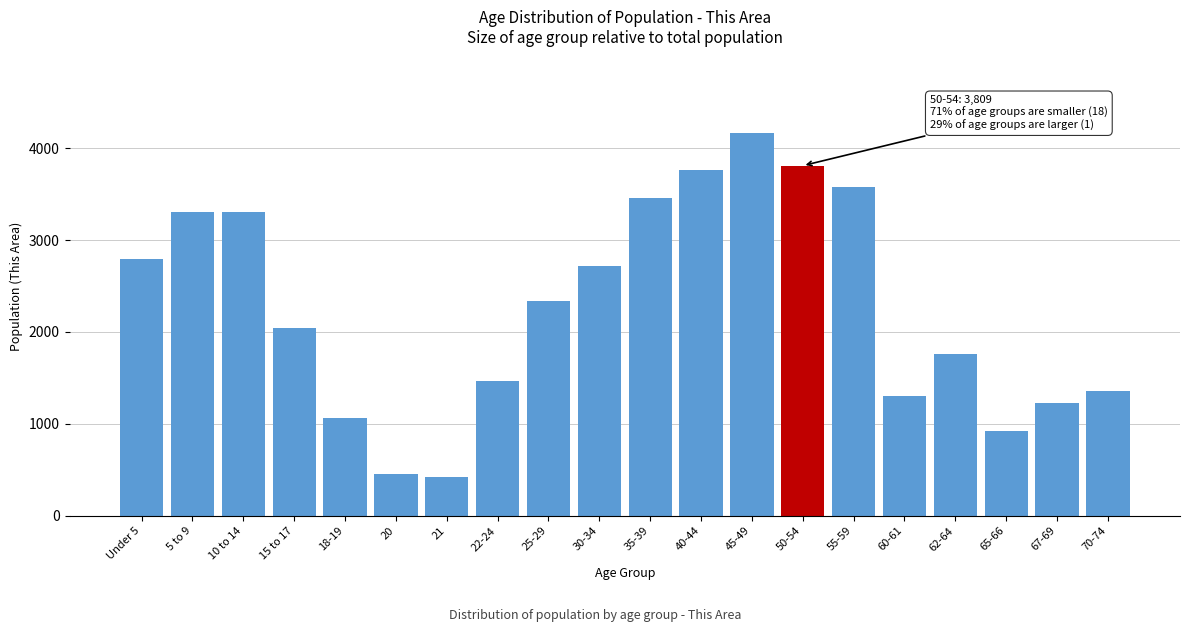

The value at 40-44 is 3758. True or false?

True